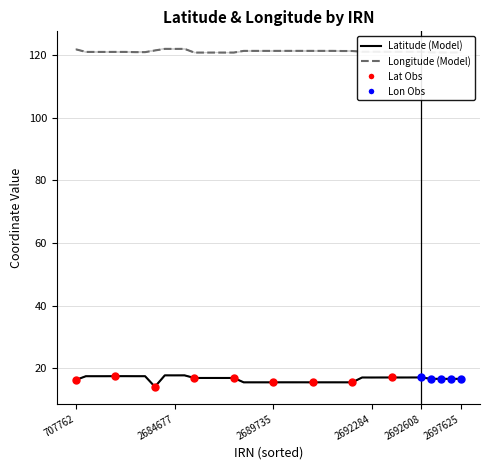

Which series has the widest spread of Y values?

Latitude